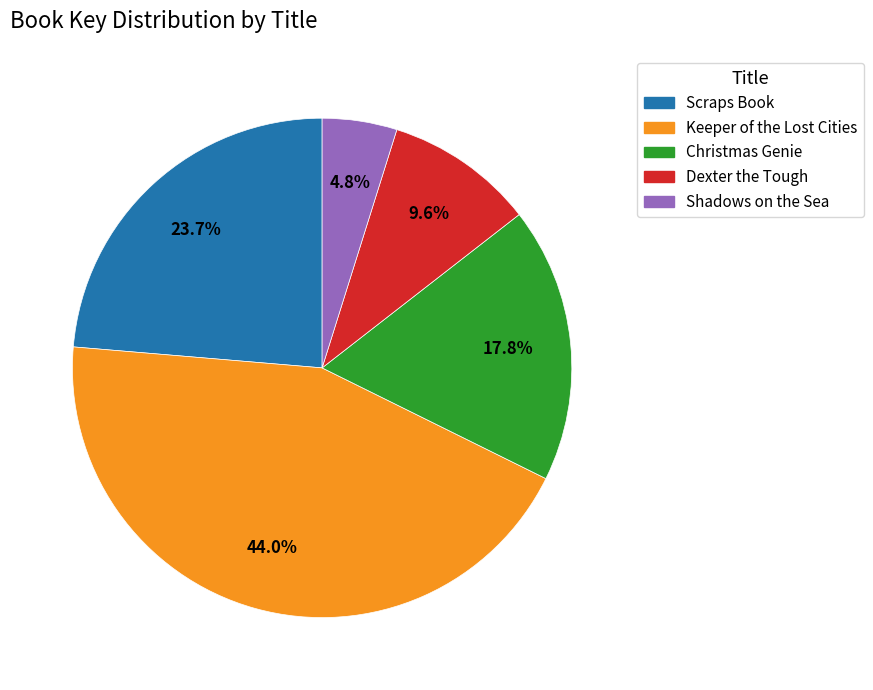

Between Keeper of the Lost Cities and Dexter the Tough, which is larger?

Keeper of the Lost Cities